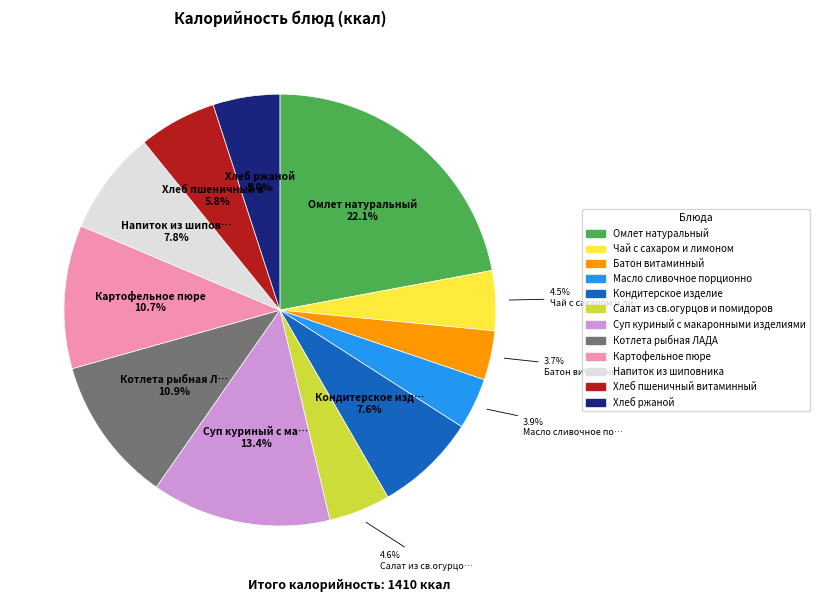

Combined, what portion of the pie is Хлеб ржаной and Салат из св.огурцов и помидоров?

9.6%